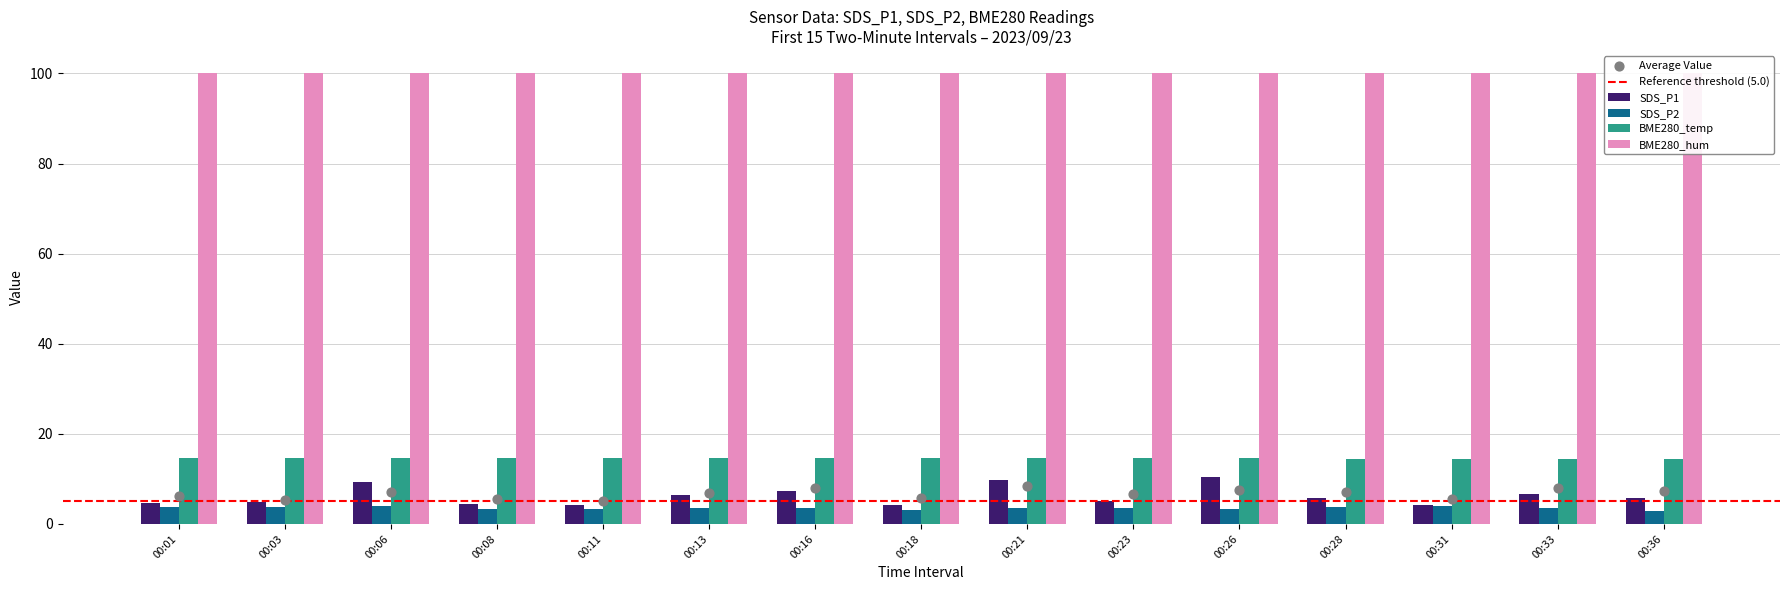

Is the value of SDS_P1 at 00:33 greater than the value of BME280_temp at 00:01?

No